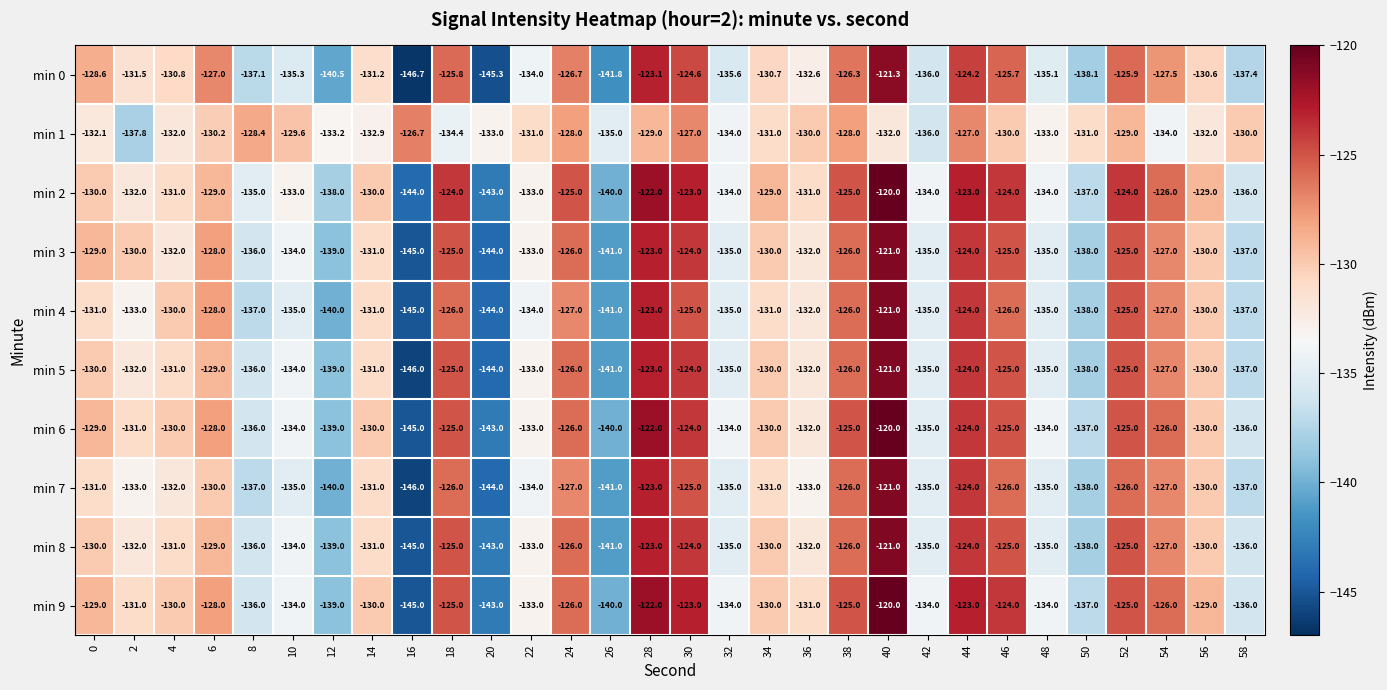

What is the average value of the min 4 series?

-131.7